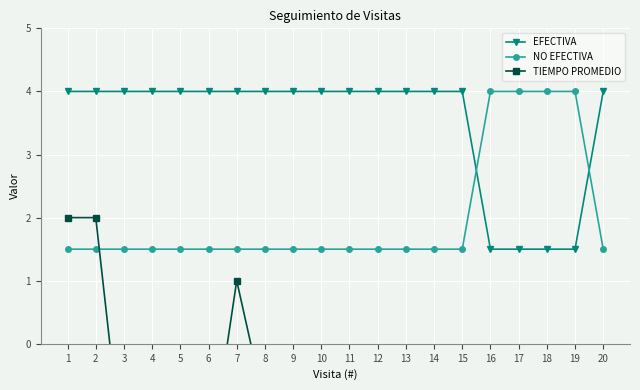

The value of NO EFECTIVA at 9 is 0.8. True or false?

False